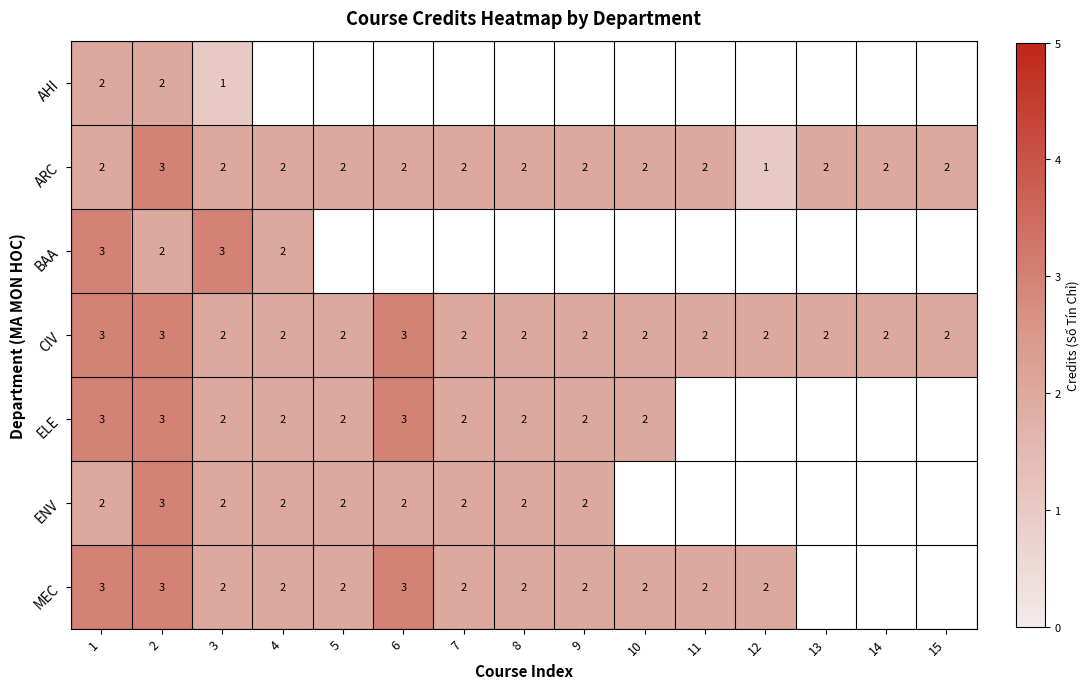

The value of CIV at 5 is 3. True or false?

False